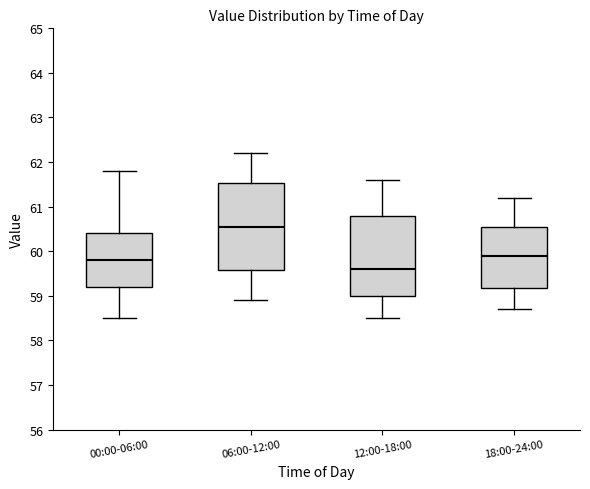

Where does the upper whisker of the box for 06:00-12:00 end on the y-axis? The values are not printed on the chart, so give them approximately, as read against the axis.

62.2